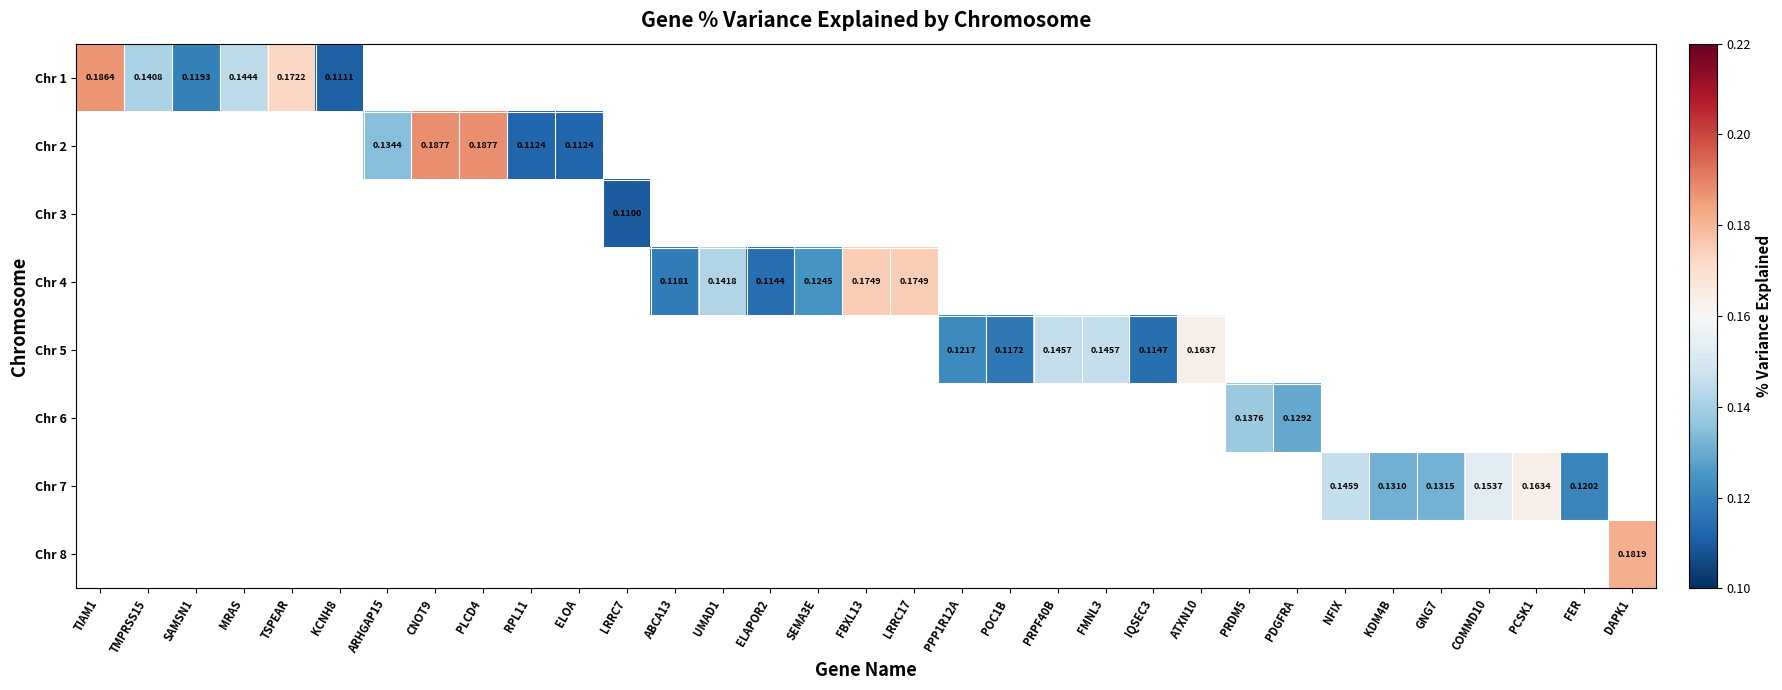

How many values in Chr 2 are above zero?

5